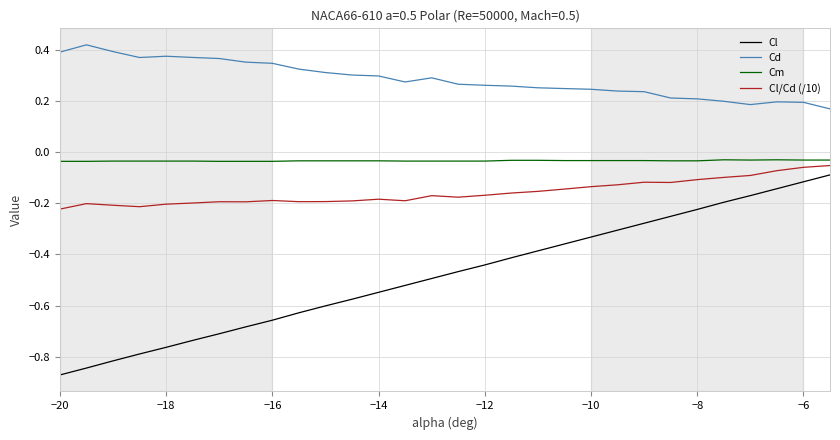

Which series has the largest total across all categories?

Cd